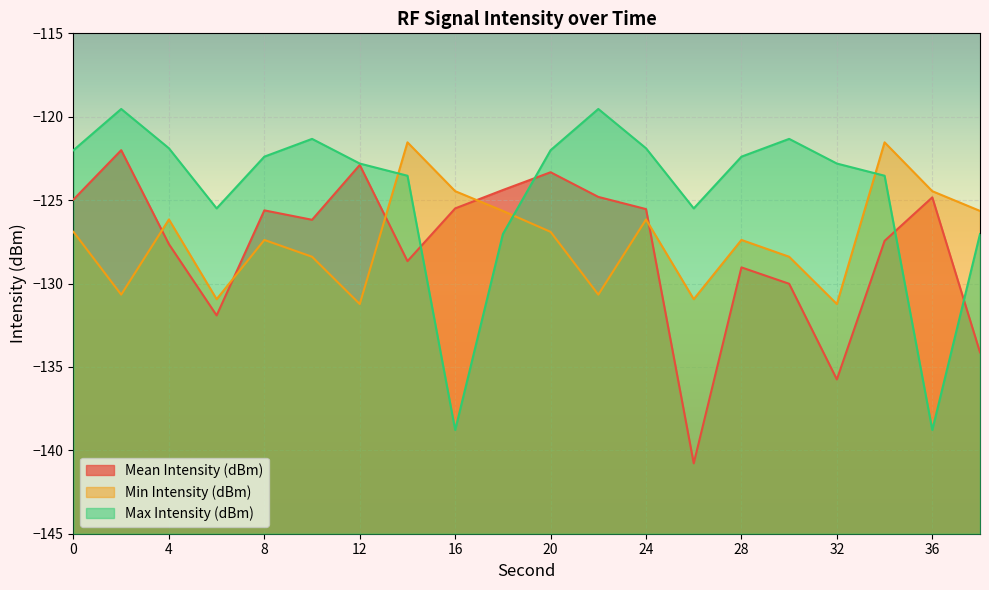

How many times do Min Intensity (dBm) and Max Intensity (dBm) cross each other?

3